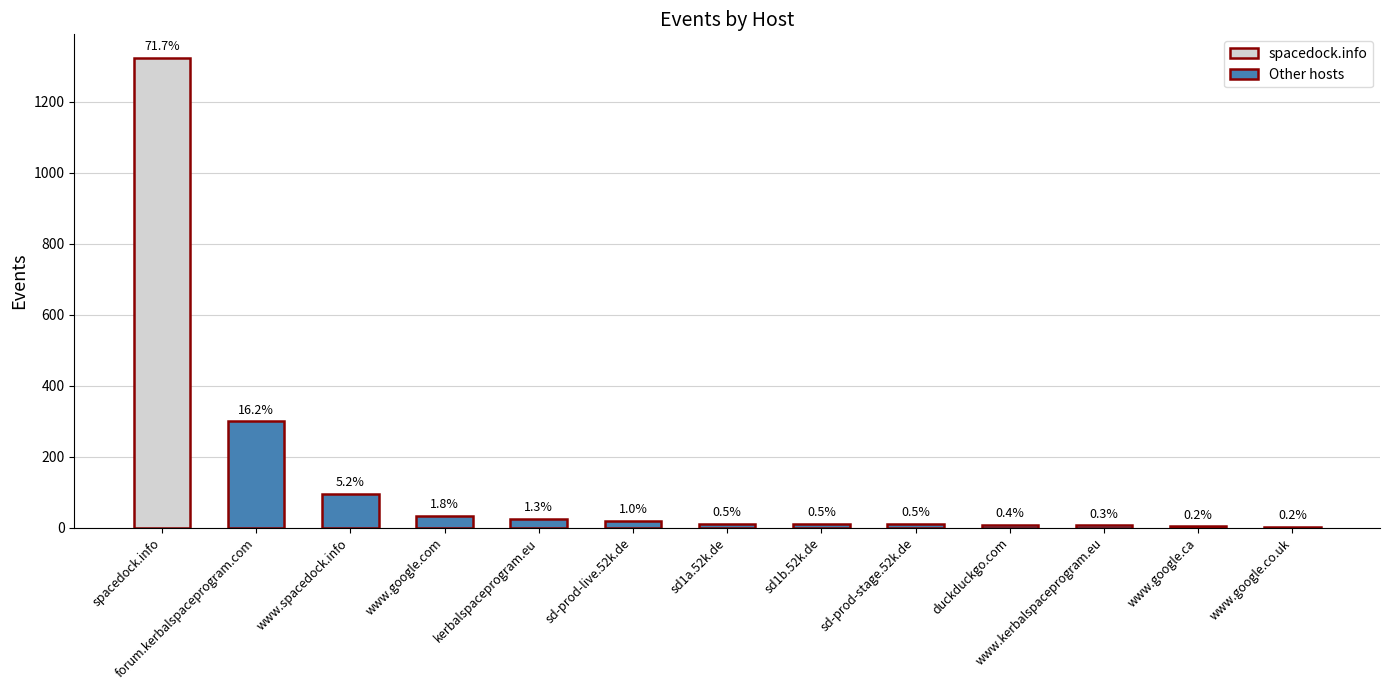

What is the difference between the maximum and minimum values?

1320